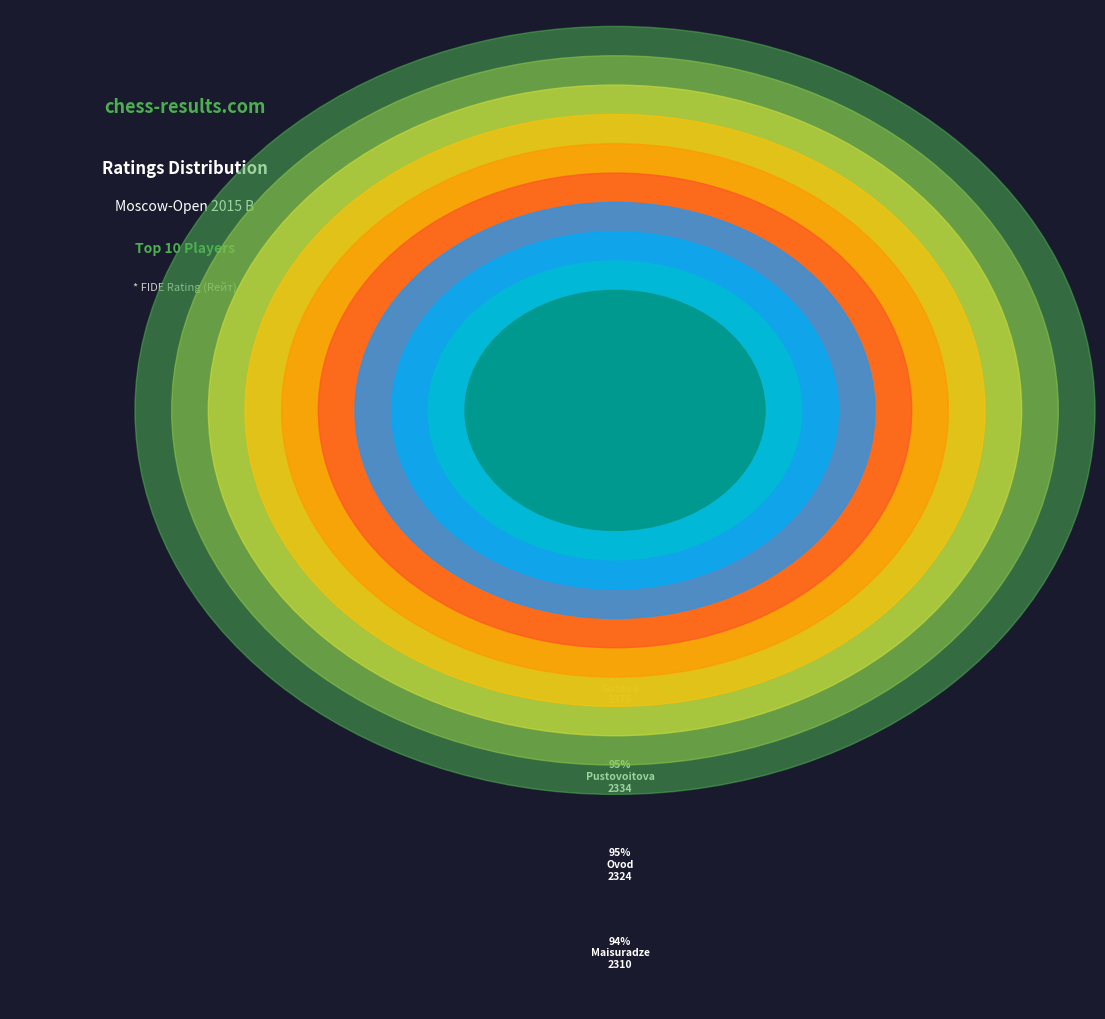

To the nearest percent, what portion does Szczepkowska represent?

10%